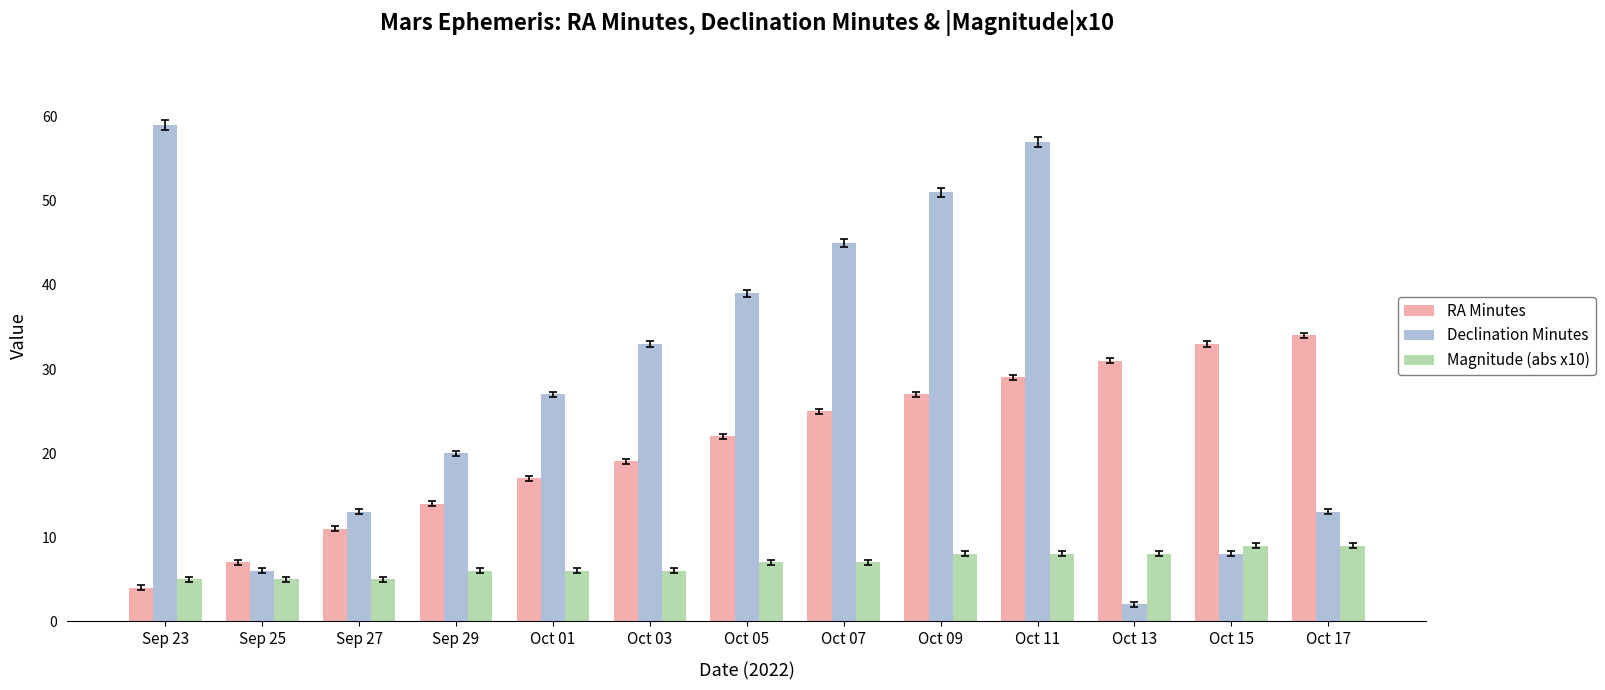

Reading left to right, transcribe all the data shown in this chart.

RA Minutes: 4	7	11	14	17	19	22	25	27	29	31	33	34
Declination Minutes: 59	6	13	20	27	33	39	45	51	57	2	8	13
Magnitude (abs x10): 5	5	5	6	6	6	7	7	8	8	8	9	9